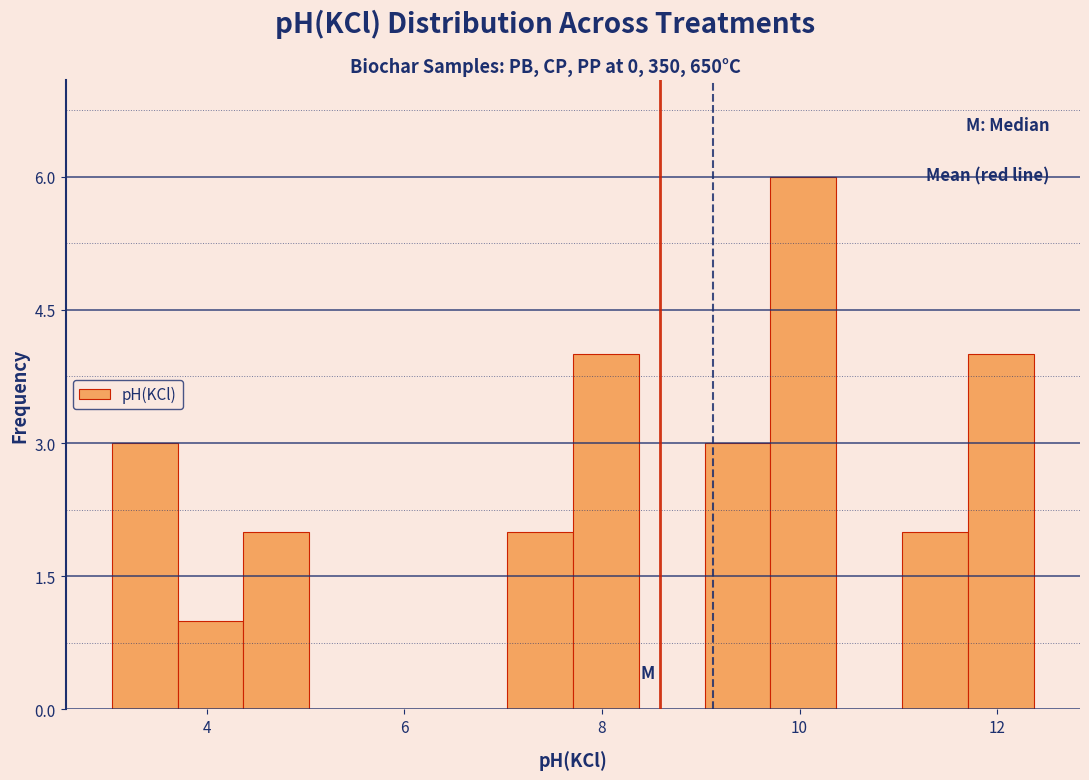

Around what value on the x-axis is the tallest bar? Give the approximate position of its centre, as read against the axis.

10.0